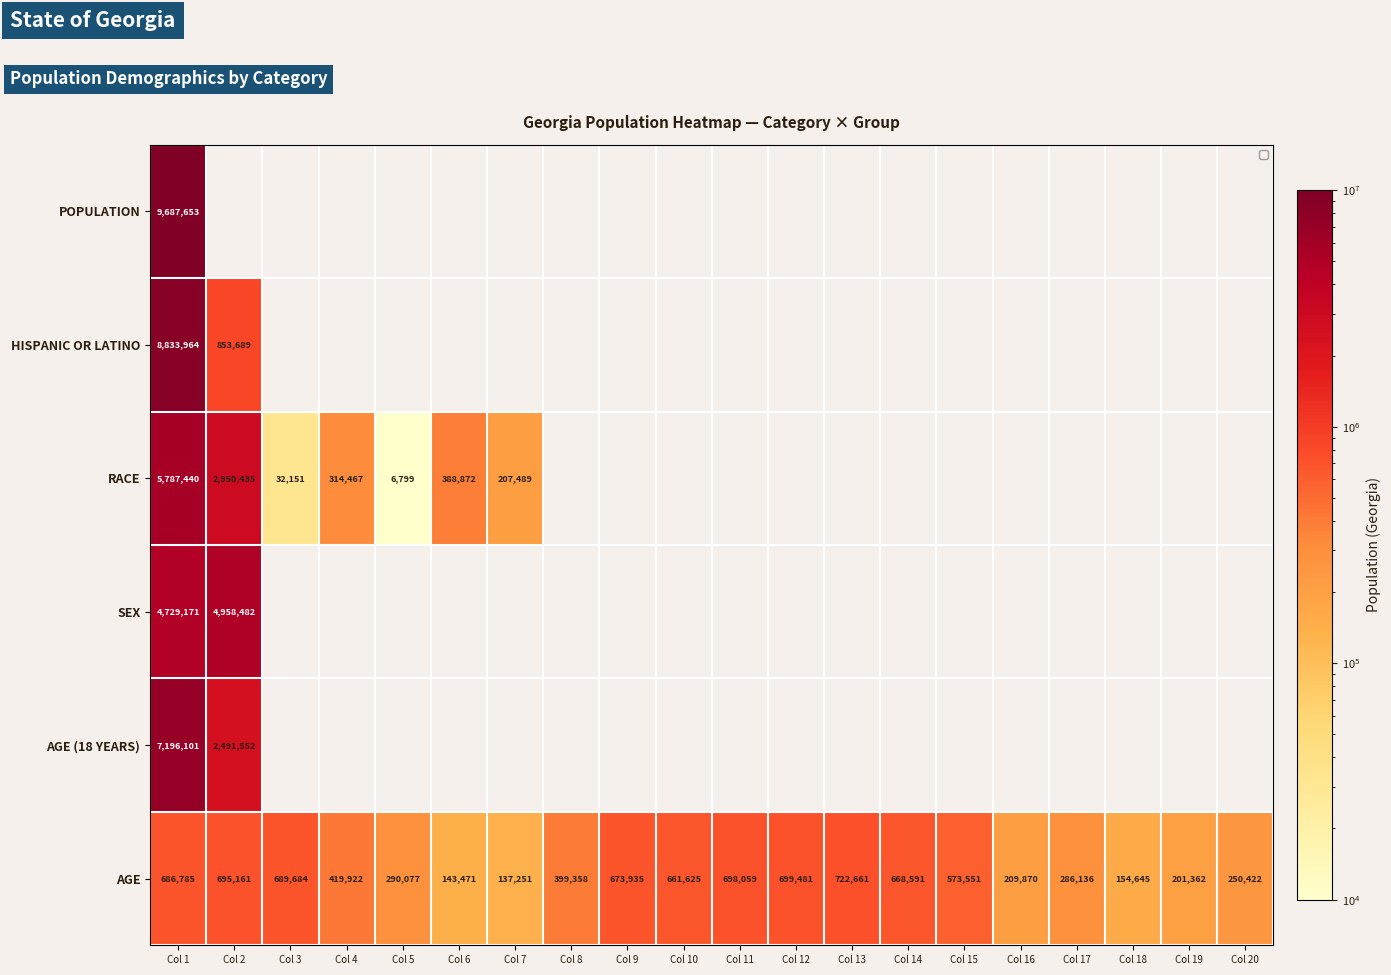

Between Col 3 and Col 10, which series saw the biggest shift?

AGE